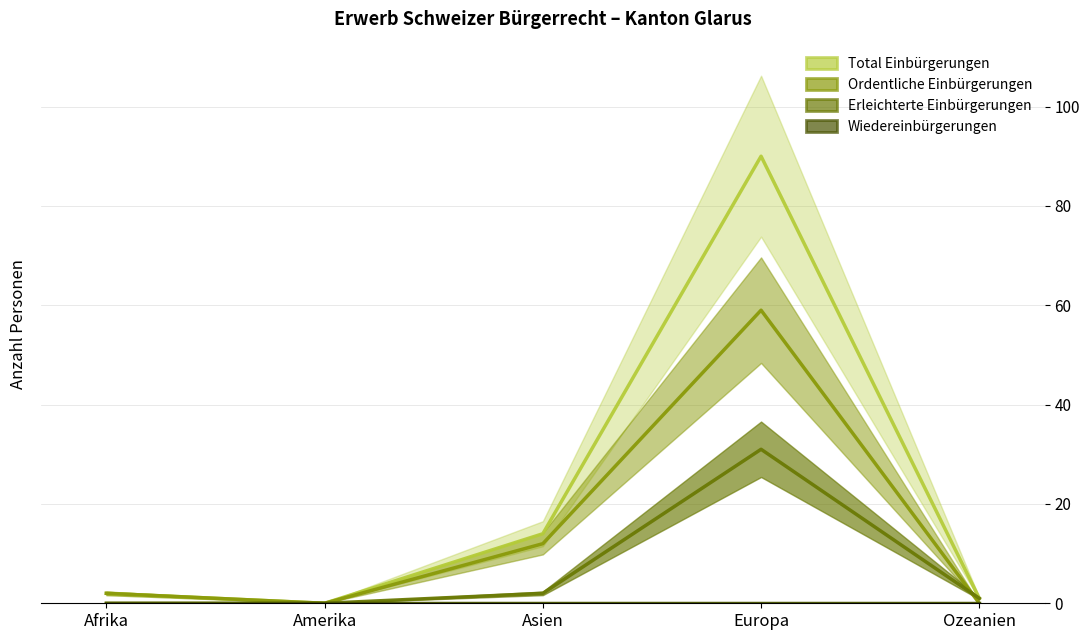

Is this an area chart (filled region under the line)?

No